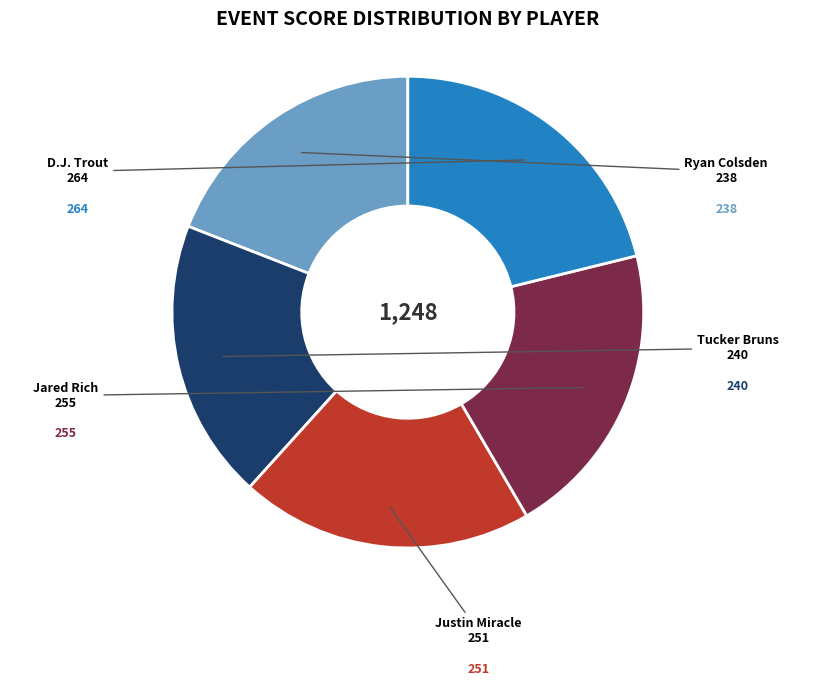

Does Tucker Bruns account for over 50% of the chart?

No